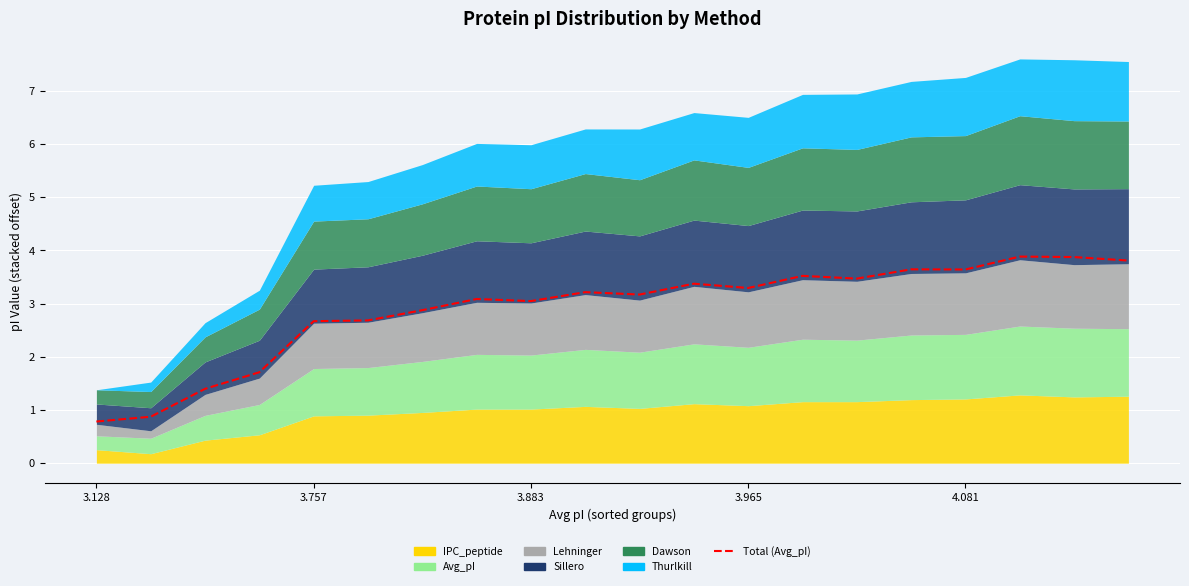

What is the value of the 5th point from the left?

2.7